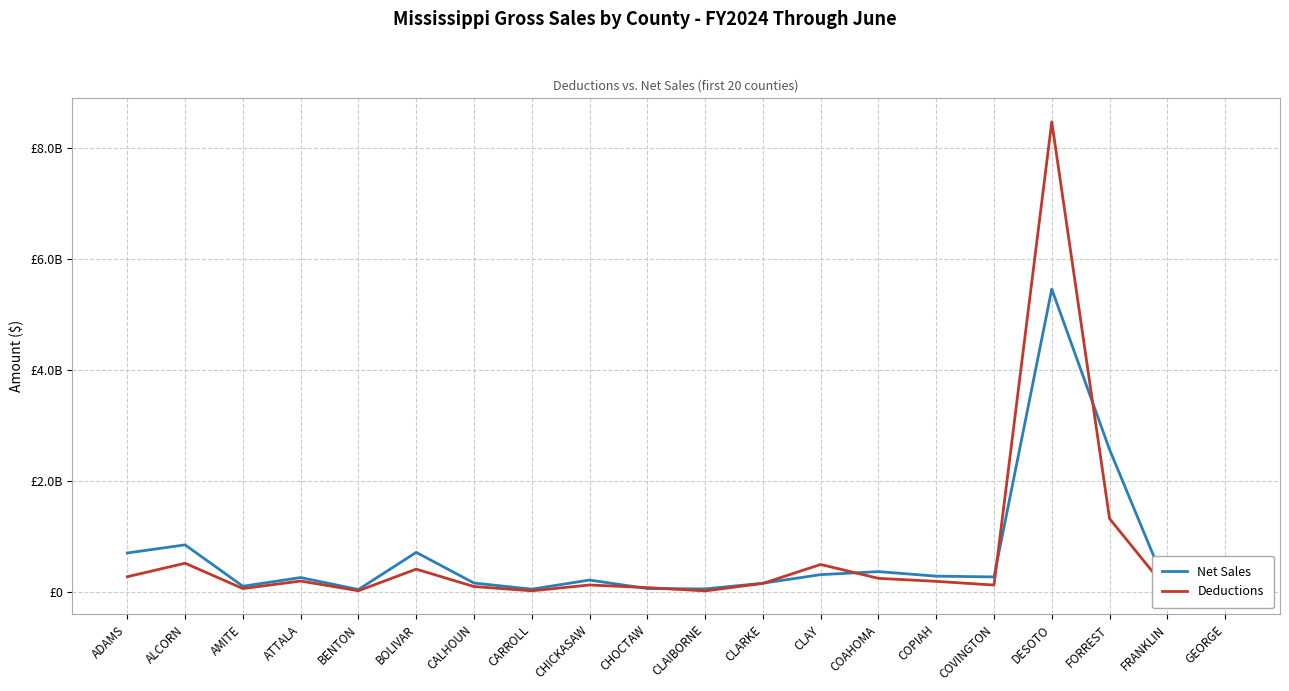

Does the chart display data point markers on the line(s)?

No